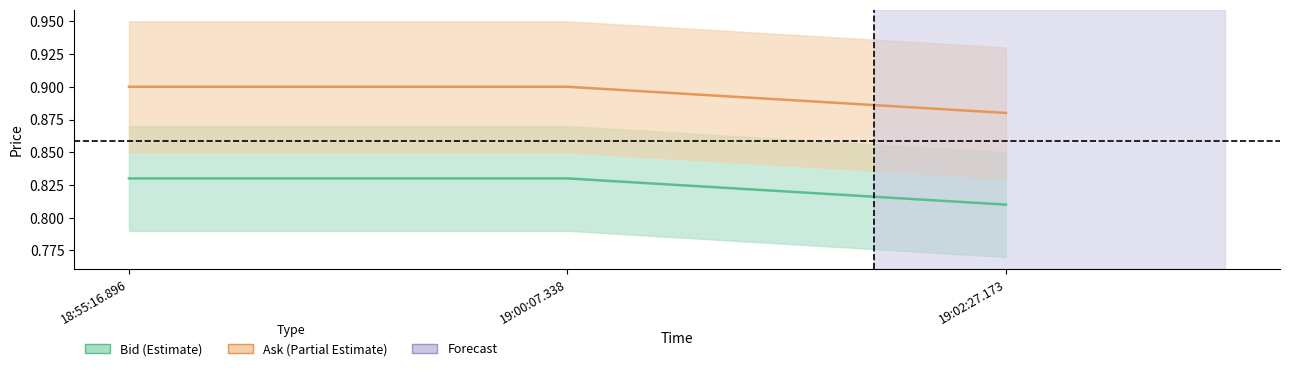

What is the highest value of the Bid series?

0.8